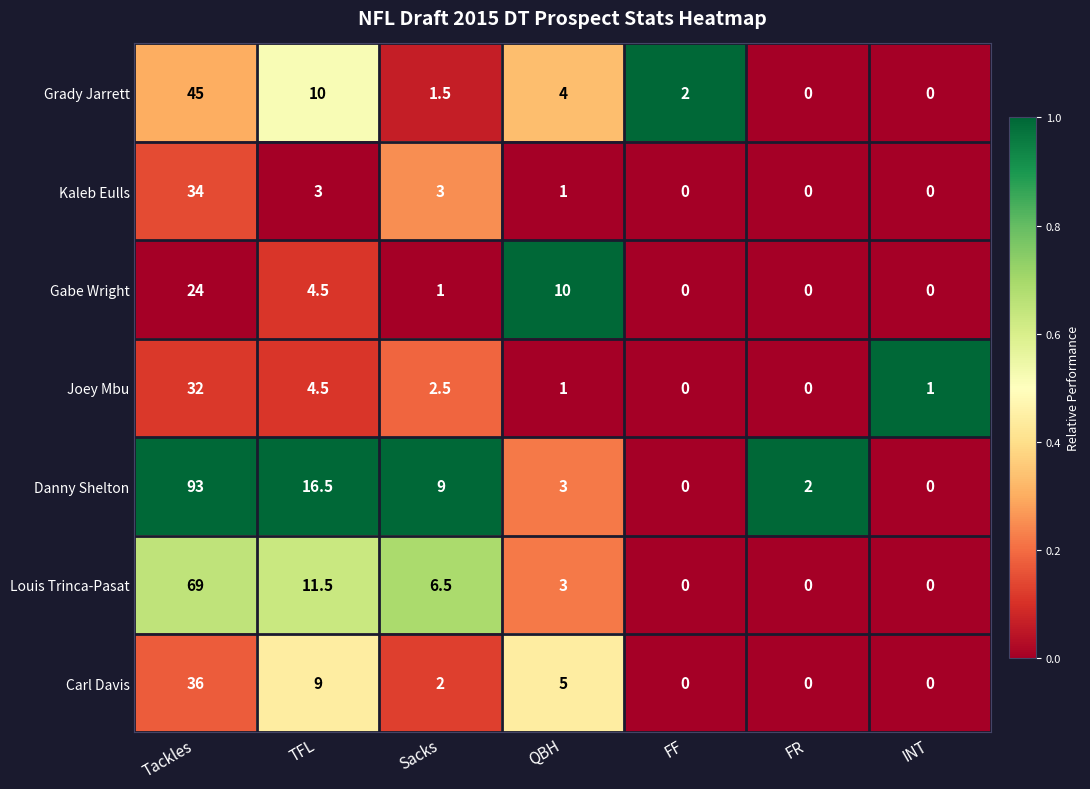

At which category is the sum across all series the highest?

Tackles